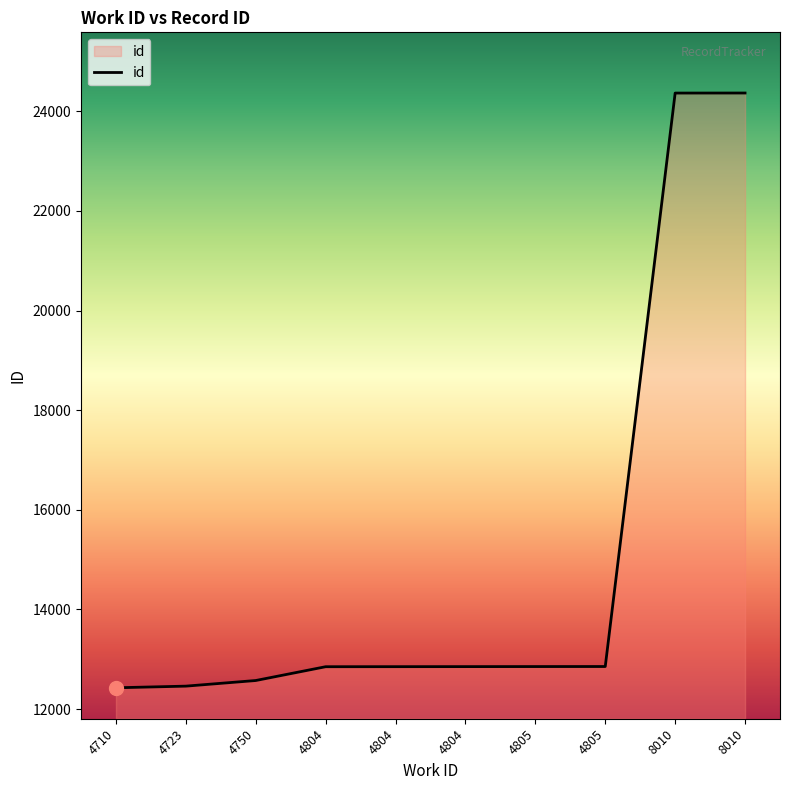

Where is the data nearest to the value 18396?

4805